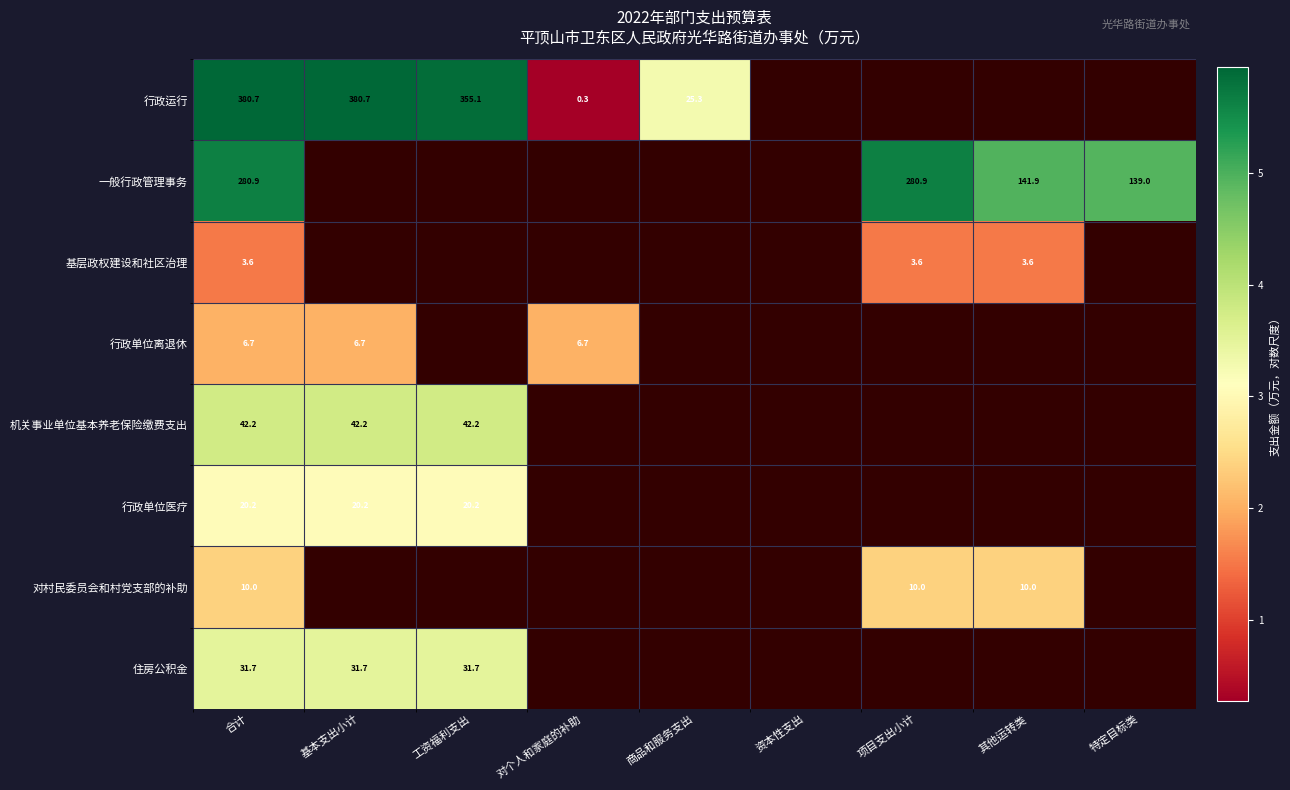

Is the value of 行政单位离退休 at 对个人和家庭的补助 greater than the value of 行政运行 at 合计?

No